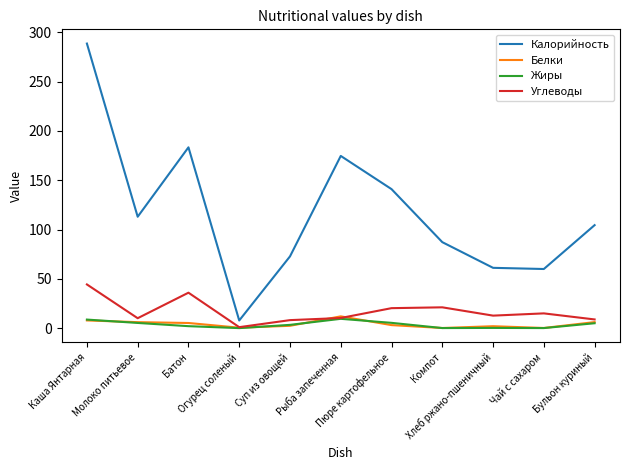

Which series has the largest range (max minus min)?

Калорийность